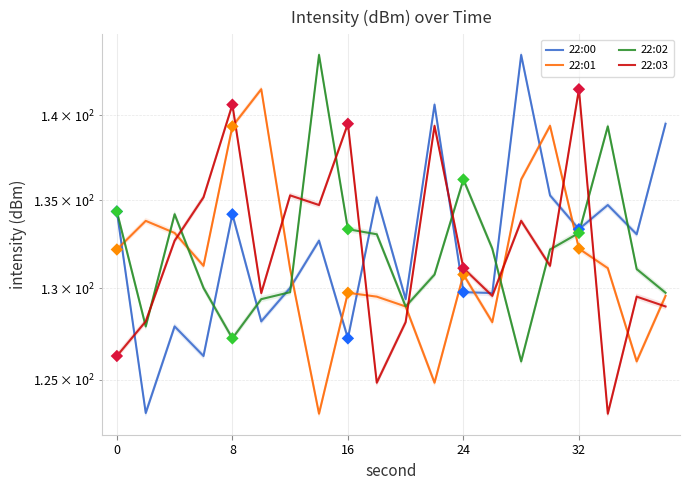

Which series has the largest total across all categories?

22:00